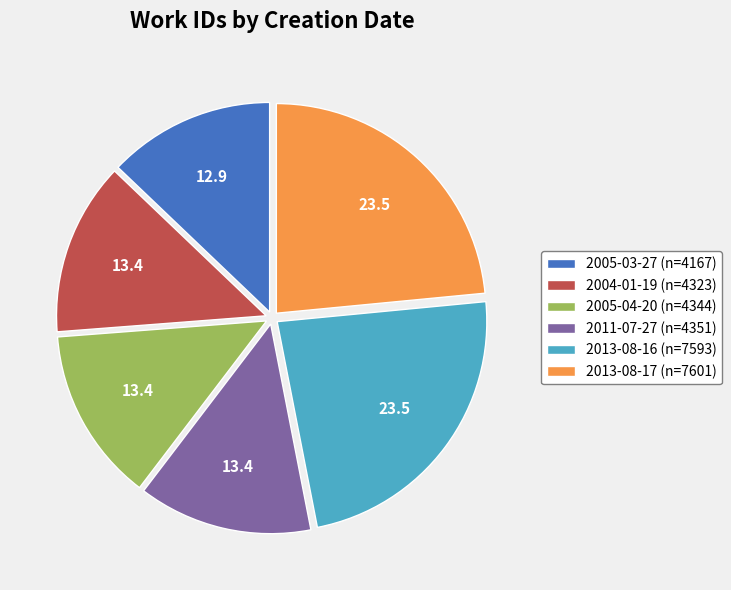

Is there a majority slice in this chart?

No